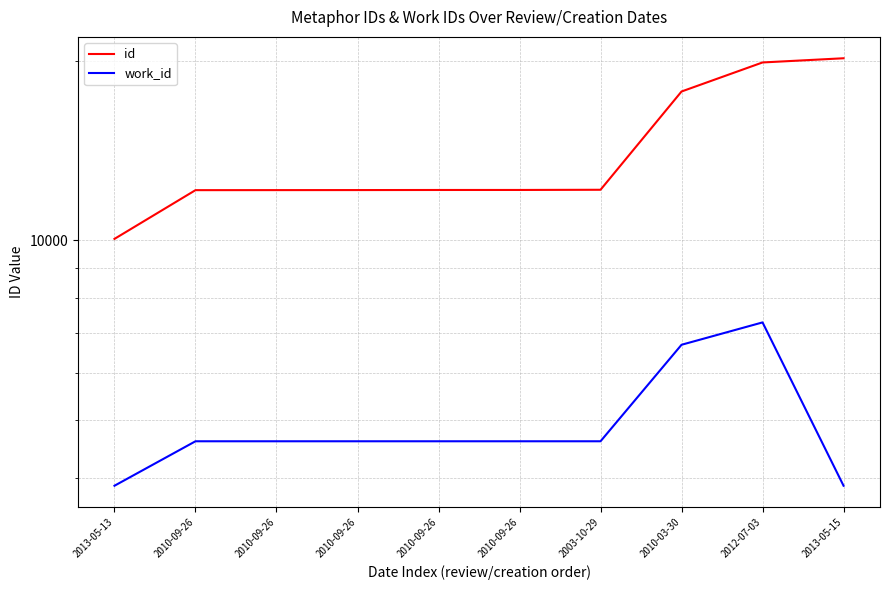

True or false: id and work_id intersect in this chart.

False